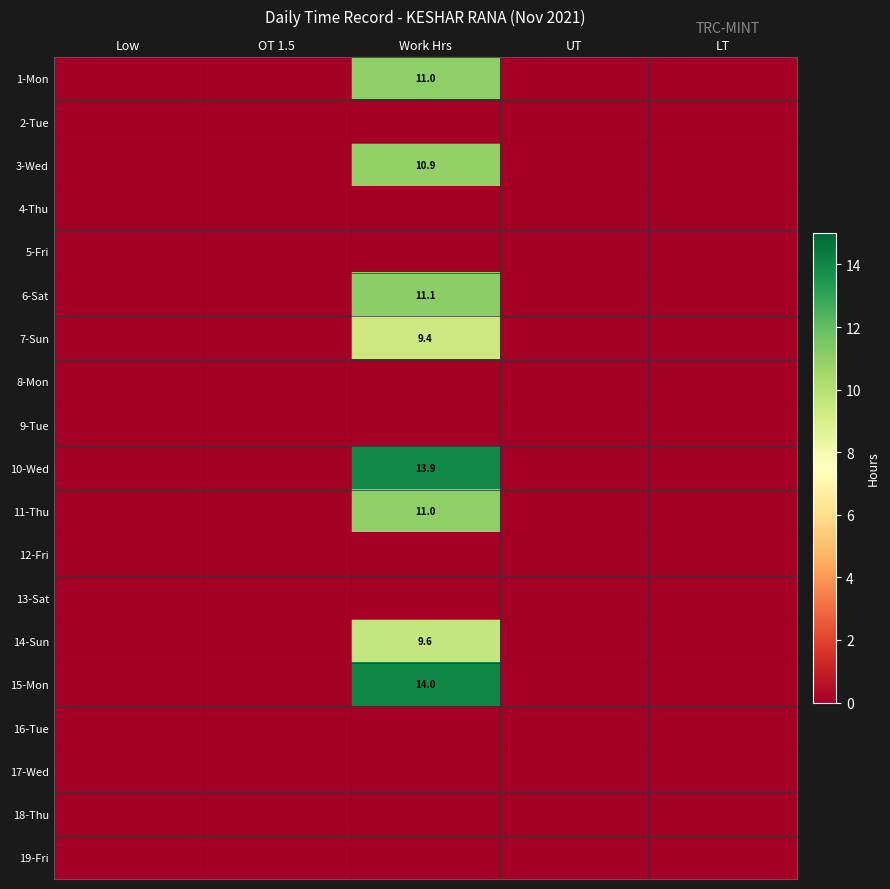

Is it true that 14-Sun equals 2.8 at Work Hrs?

False